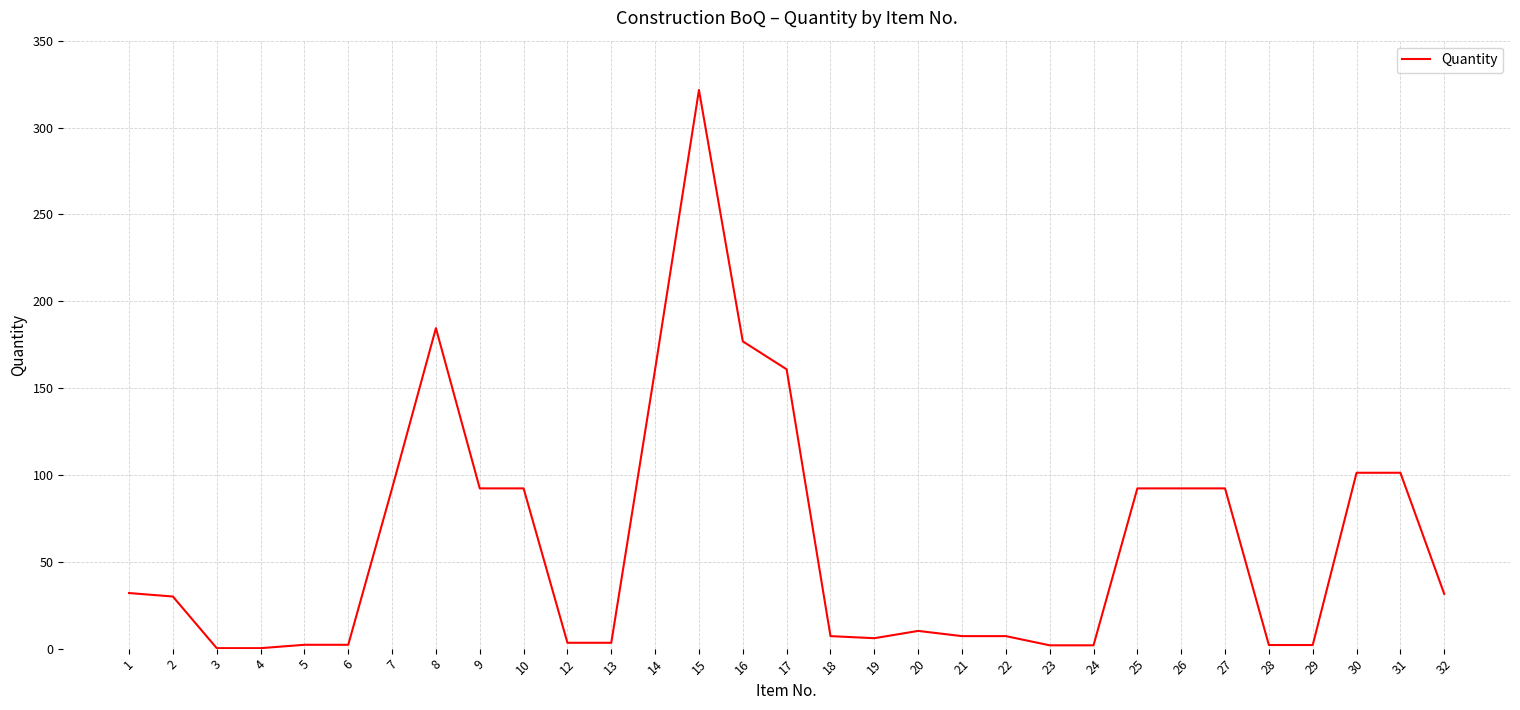

What is the greatest value displayed?

321.6